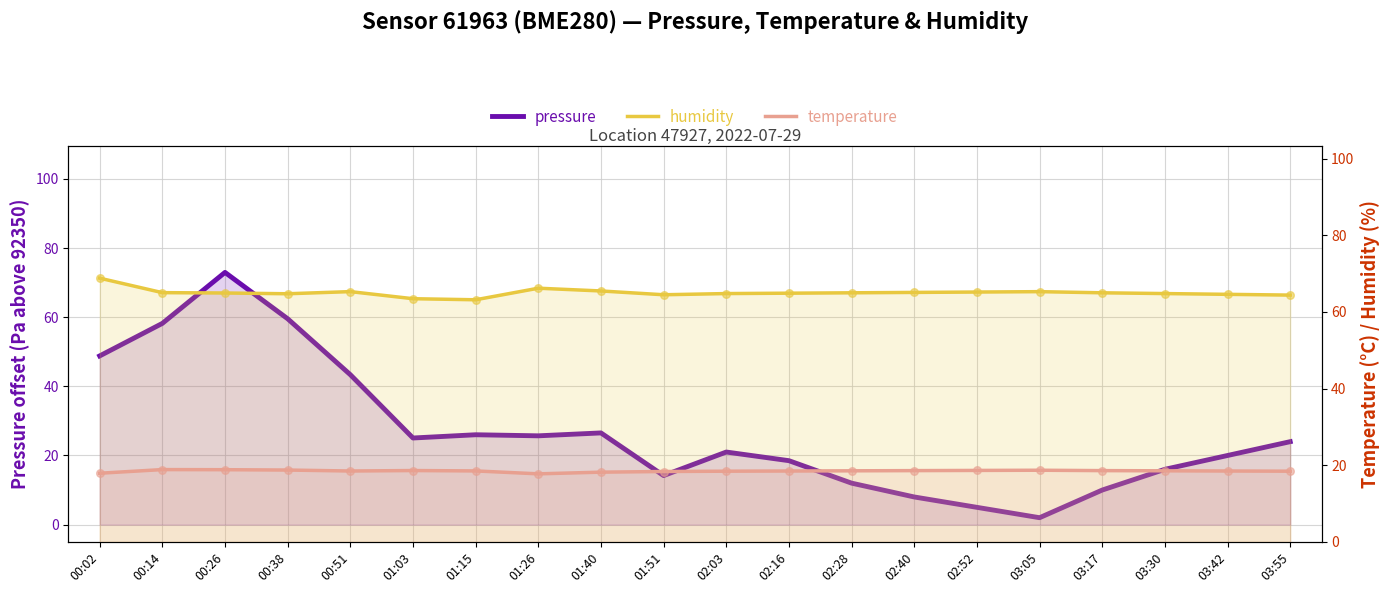

What is the total value across all series at 02:03?

104.2